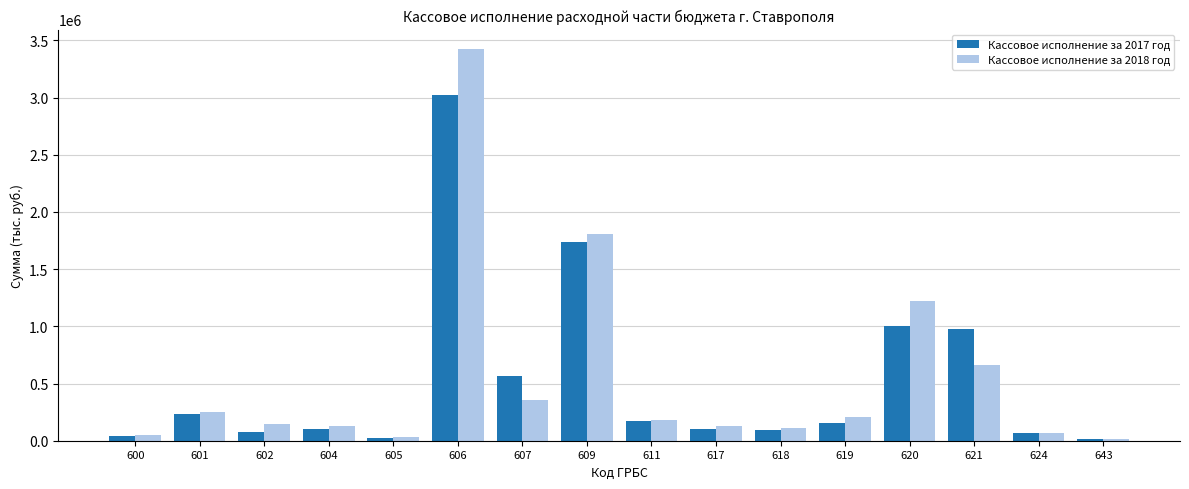

What is the greatest value displayed?

3423562